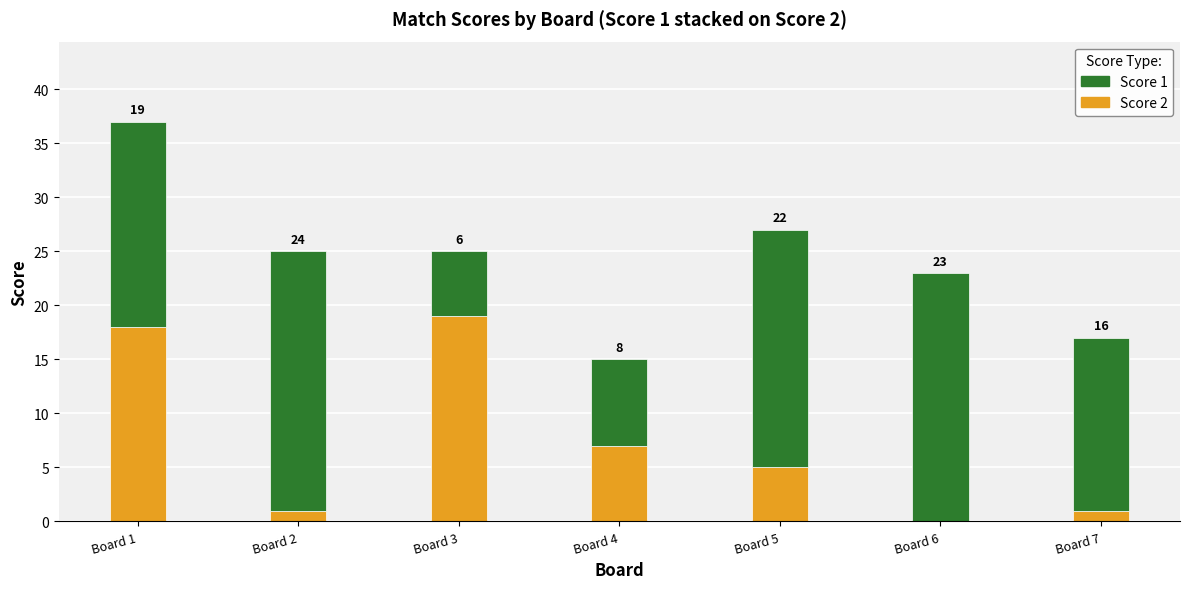

What is the sum of the Score 2 values at Board 6 and Board 4?

7